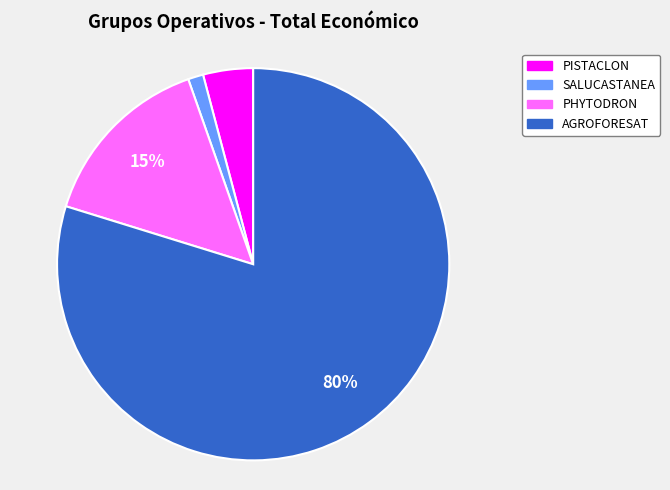

Combined, do SALUCASTANEA and PHYTODRON account for over 50%?

No